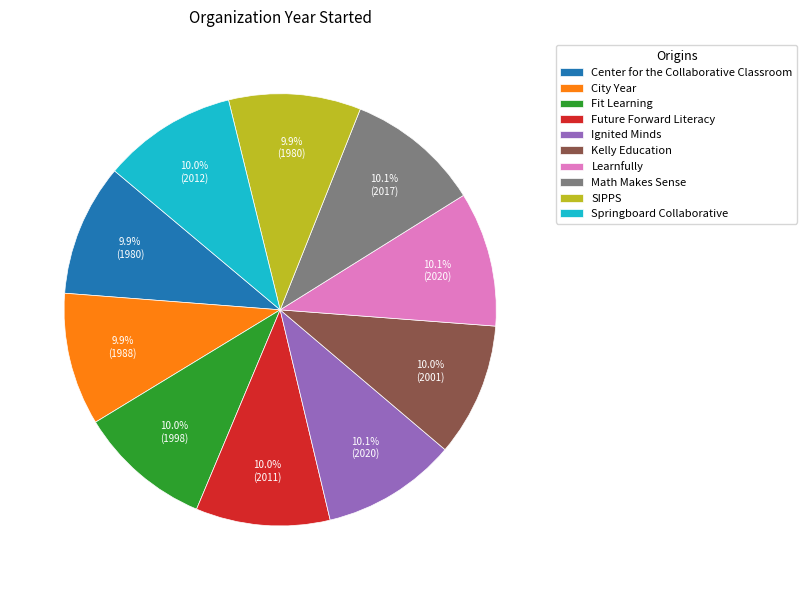

Does any single category account for the majority?

No